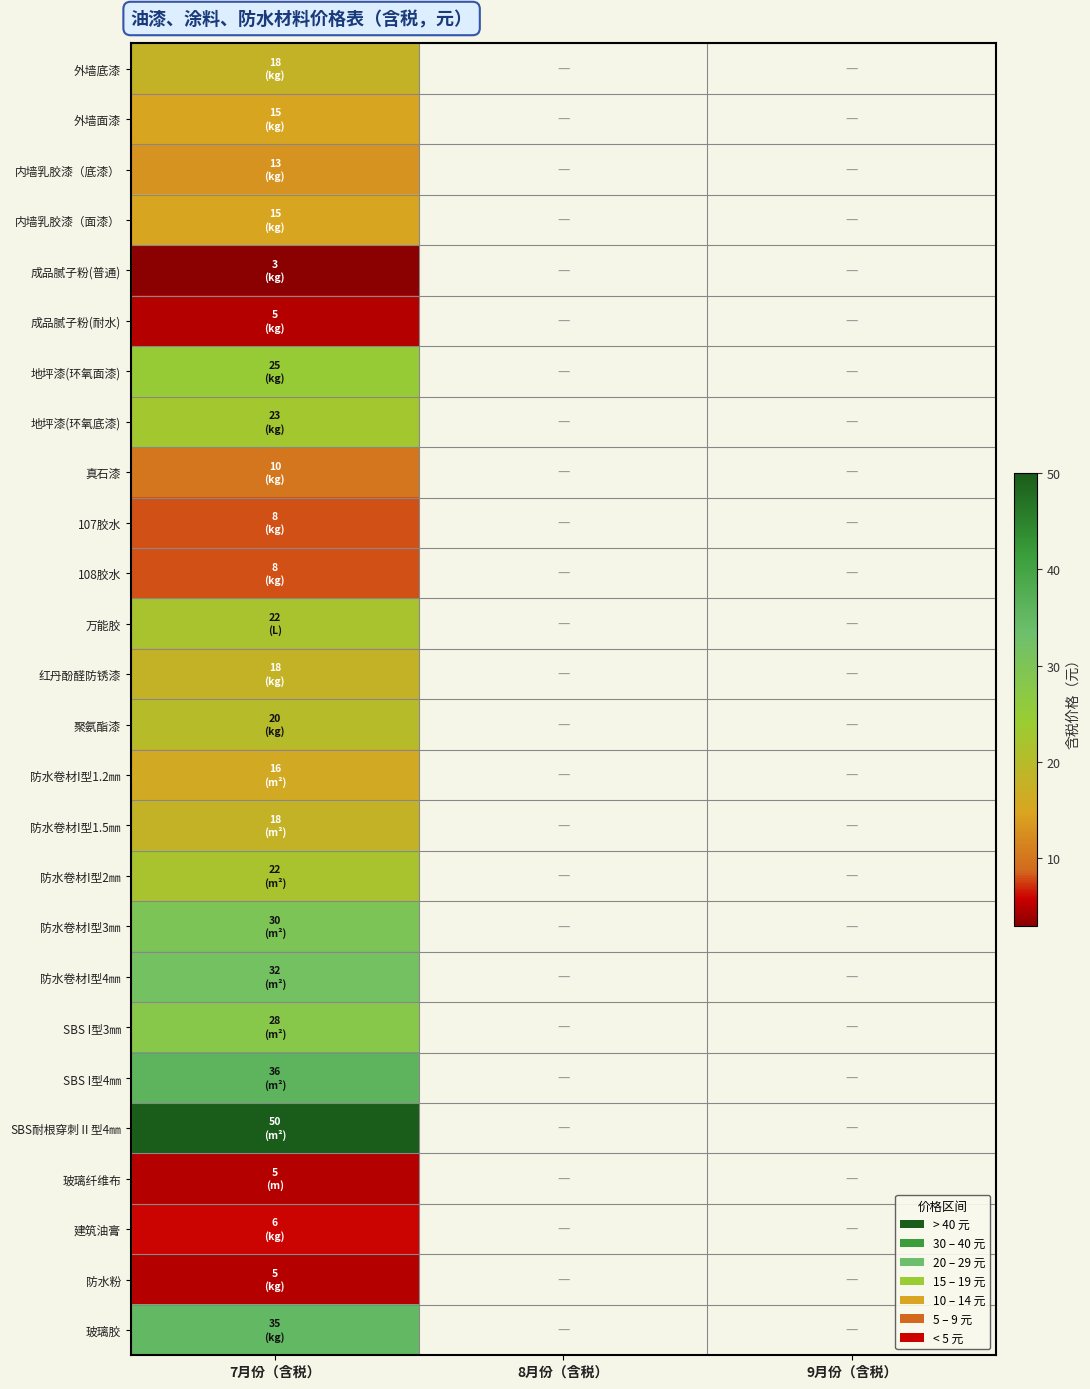

Rank the series at 7月份（含税） from highest to lowest value.

SBS耐根穿刺Ⅱ型4㎜, SBS I型4㎜, 玻璃胶, 防水卷材I型4㎜, 防水卷材I型3㎜, SBS I型3㎜, 地坪漆(环氧面漆), 地坪漆(环氧底漆), 万能胶, 防水卷材I型2㎜, 聚氨酯漆, 外墙底漆, 红丹酚醛防锈漆, 防水卷材I型1.5㎜, 防水卷材I型1.2㎜, 外墙面漆, 内墙乳胶漆（面漆）, 内墙乳胶漆（底漆）, 真石漆, 107胶水, 108胶水, 建筑油膏, 成品腻子粉(耐水), 玻璃纤维布, 防水粉, 成品腻子粉(普通)